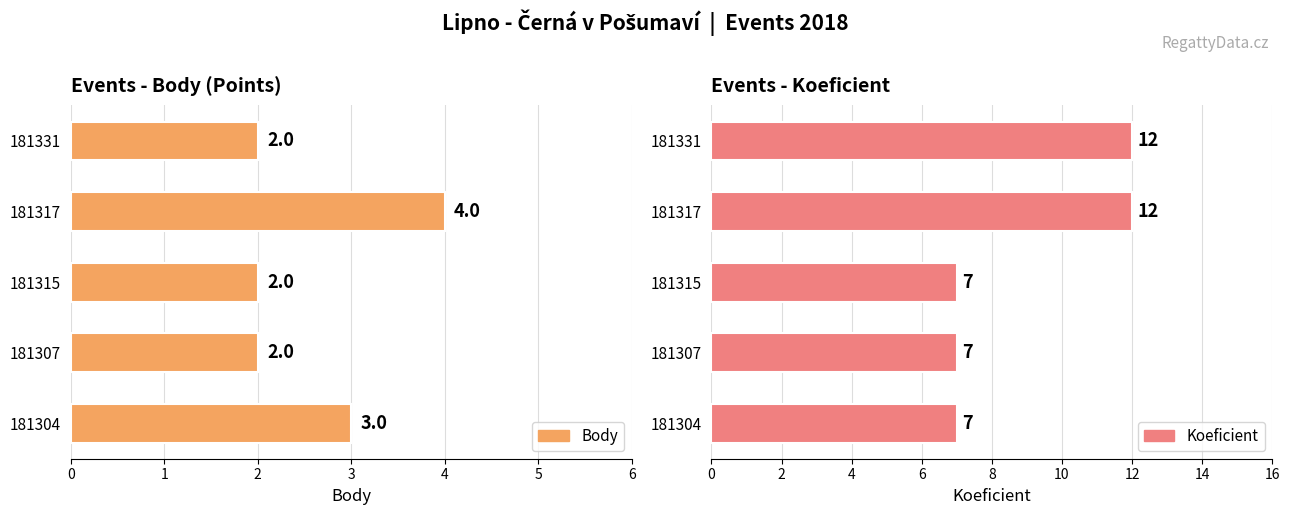

At how many categories does at least one series exceed 4?

5